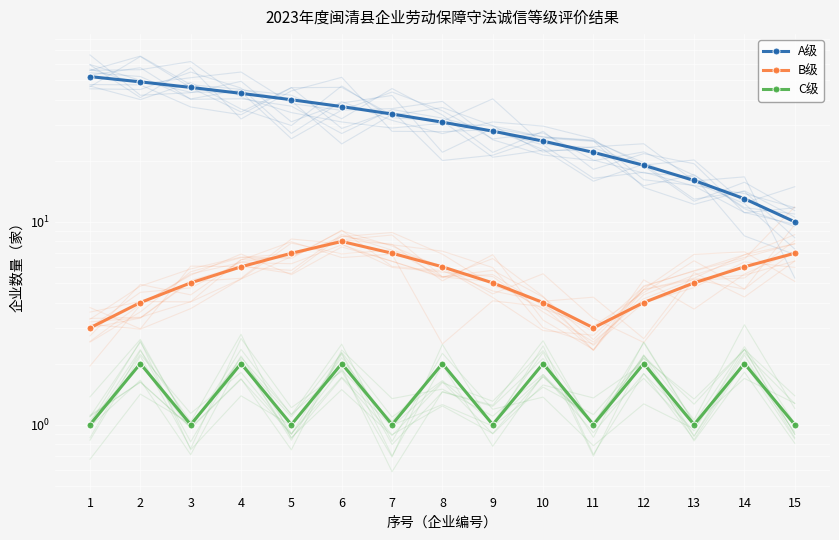

Reading right to left, what are all the values shown in this chart?

A级: 10	13	16	19	22	25	28	31	34	37	40	43	46	49	52
B级: 7	6	5	4	3	4	5	6	7	8	7	6	5	4	3
C级: 1	2	1	2	1	2	1	2	1	2	1	2	1	2	1